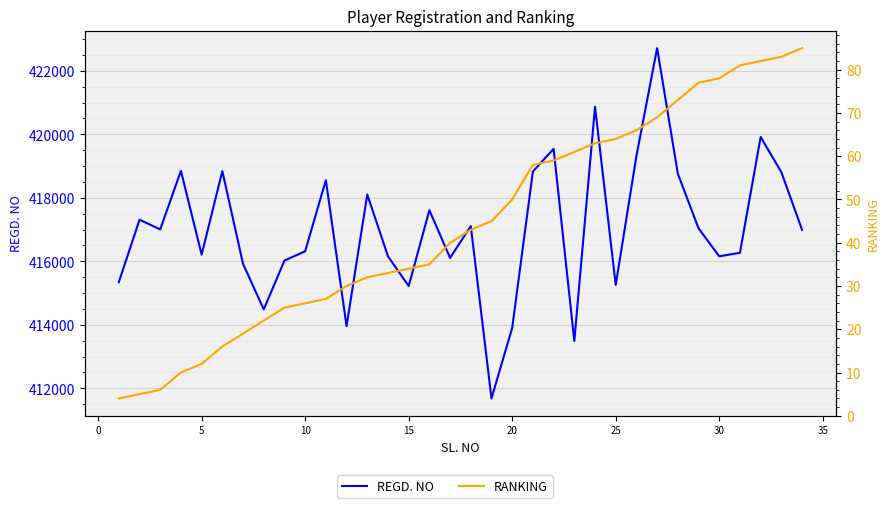

What is the highest value of the REGD. NO series?

422717